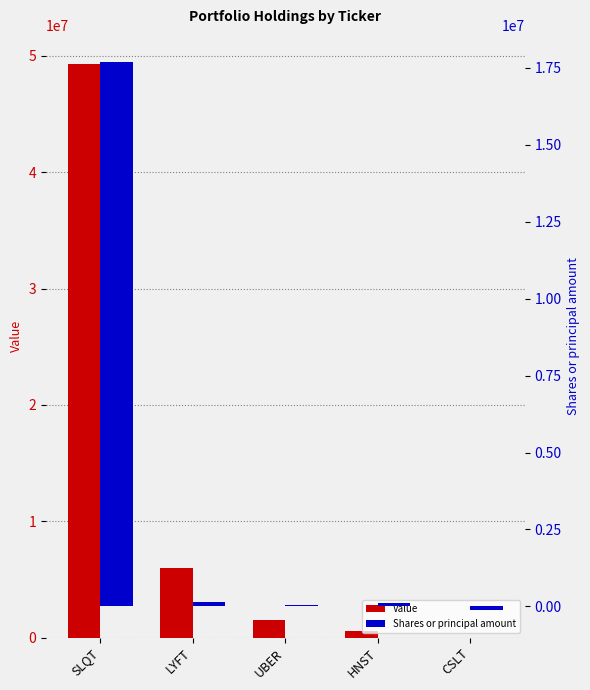

What is the label of the 3rd bar from the left?

UBER